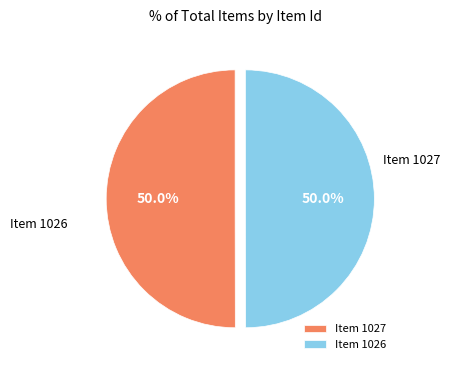

Do Item 1026 and Item 1027 together represent more than half of the pie?

Yes